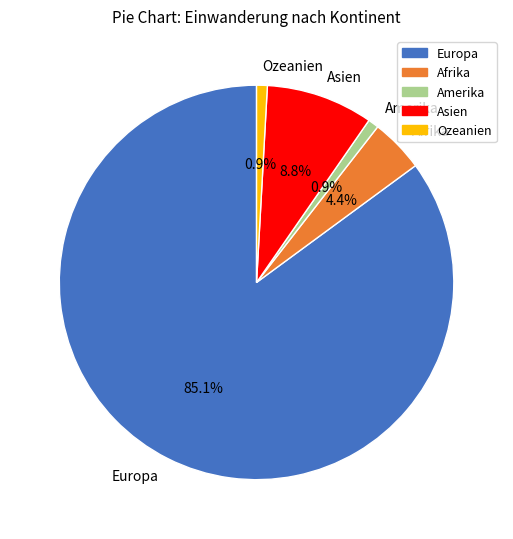

Is it true that Ozeanien is 12% of the pie?

False